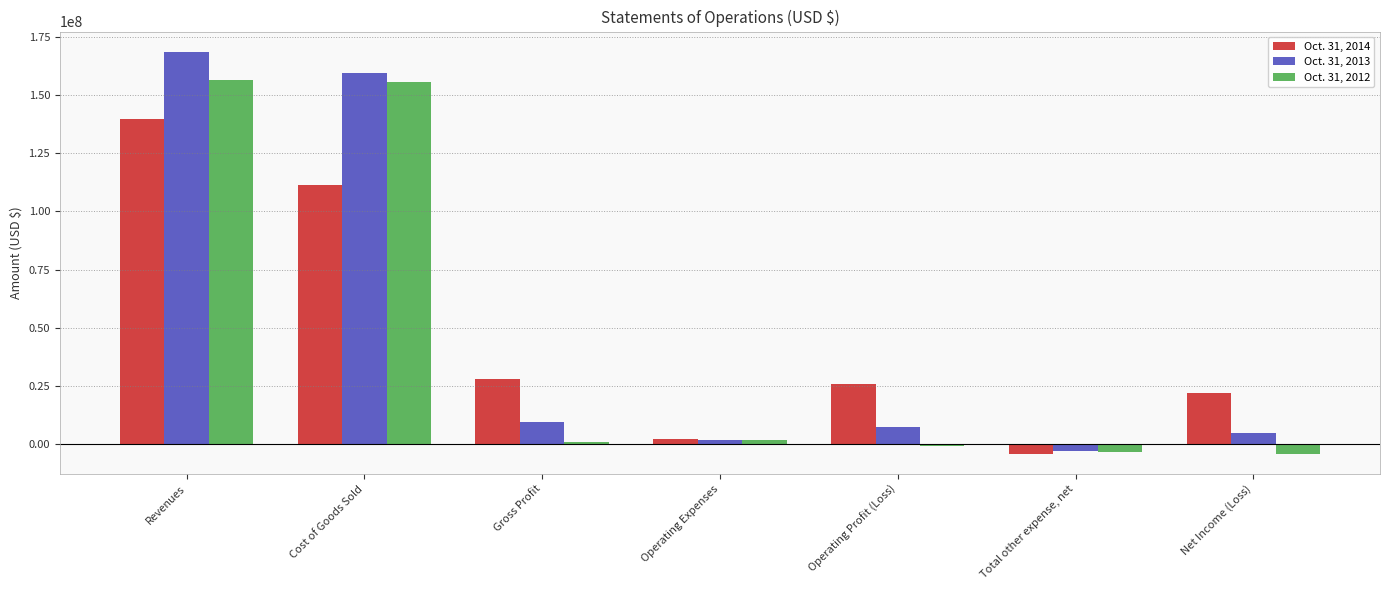

What position from the right is Net Income (Loss)?

1